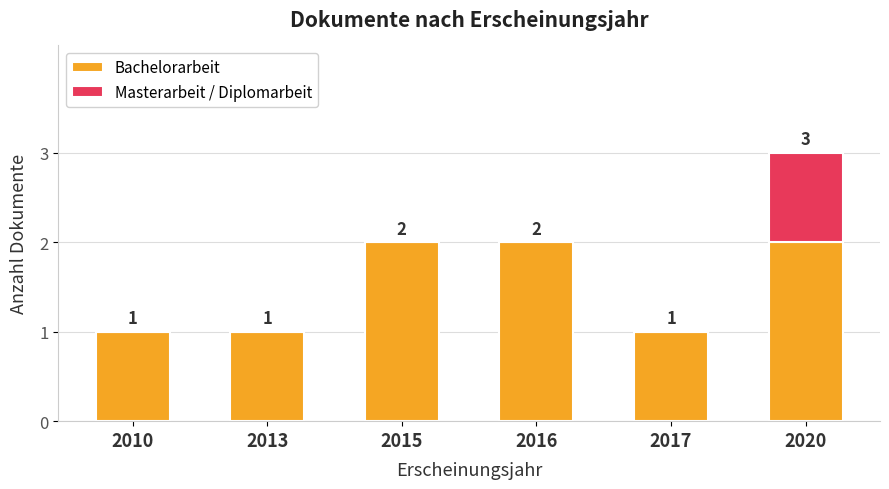

How many distinct data groups are displayed?

2